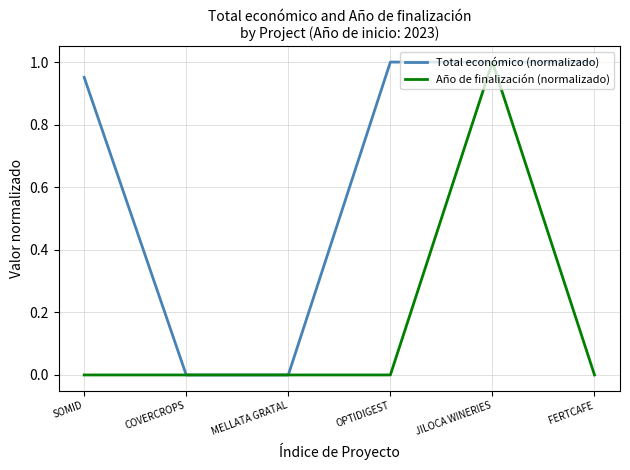

Which series has the largest total across all categories?

Total económico (normalizado)